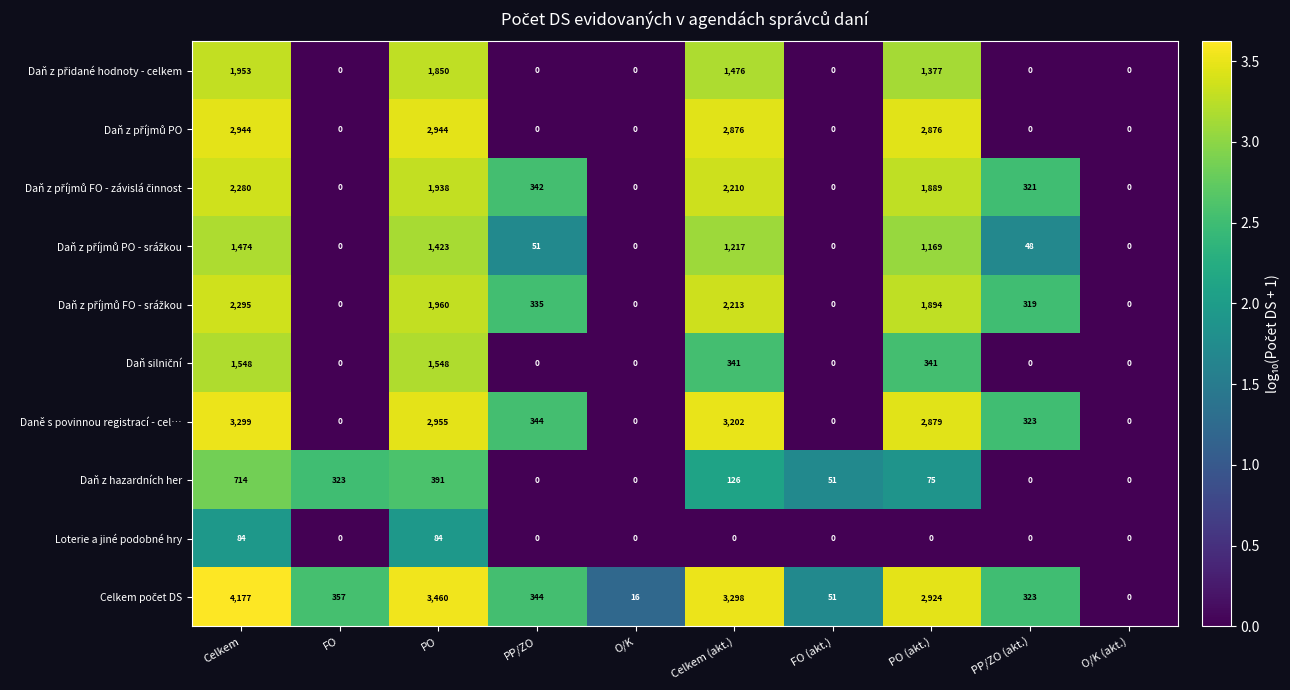

At which category is the sum across all series the highest?

Celkem